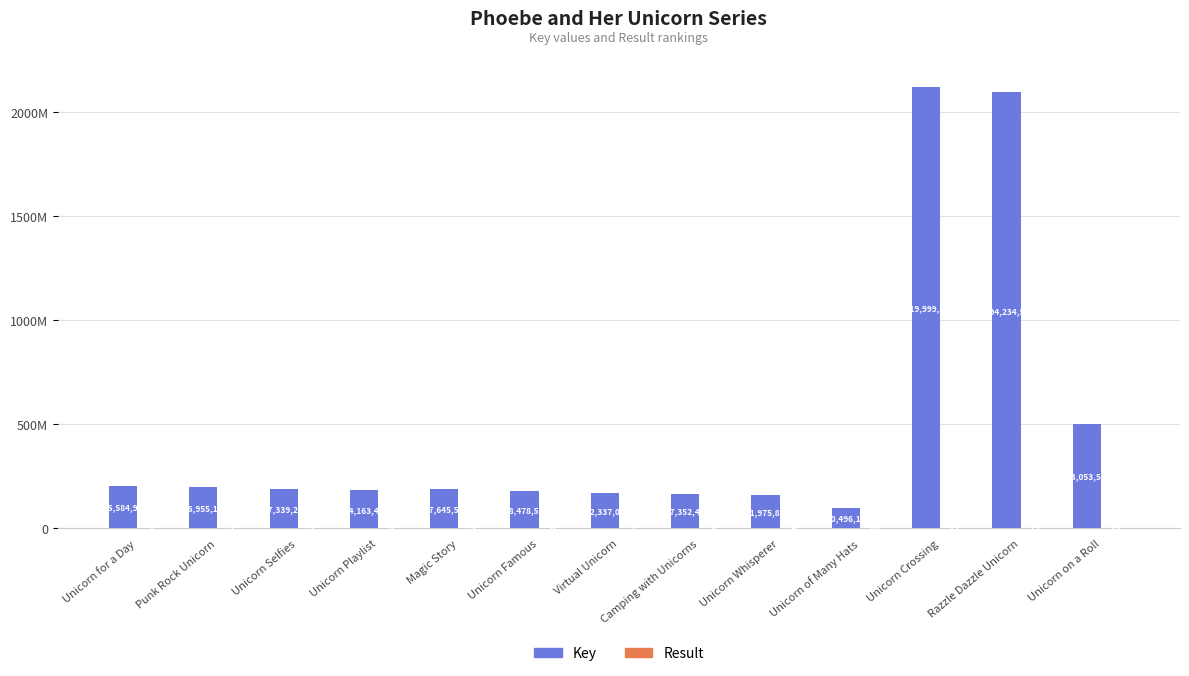

Reading left to right, transcribe all the data shown in this chart.

Key: Unicorn for a Day=205584956	Punk Rock Unicorn=196955139	Unicorn Selfies=187339250	Unicorn Playlist=184163447	Magic Story=187645509	Unicorn Famous=178478574	Virtual Unicorn=172337043	Camping with Unicorns=167352469	Unicorn Whisperer=161975879	Unicorn of Many Hats=100496140	Unicorn Crossing=2119999325	Razzle Dazzle Unicorn=2094234597	Unicorn on a Roll=503053584
Result: Unicorn for a Day=1	Punk Rock Unicorn=2	Unicorn Selfies=3	Unicorn Playlist=4	Magic Story=5	Unicorn Famous=6	Virtual Unicorn=7	Camping with Unicorns=8	Unicorn Whisperer=9	Unicorn of Many Hats=10	Unicorn Crossing=11	Razzle Dazzle Unicorn=12	Unicorn on a Roll=13